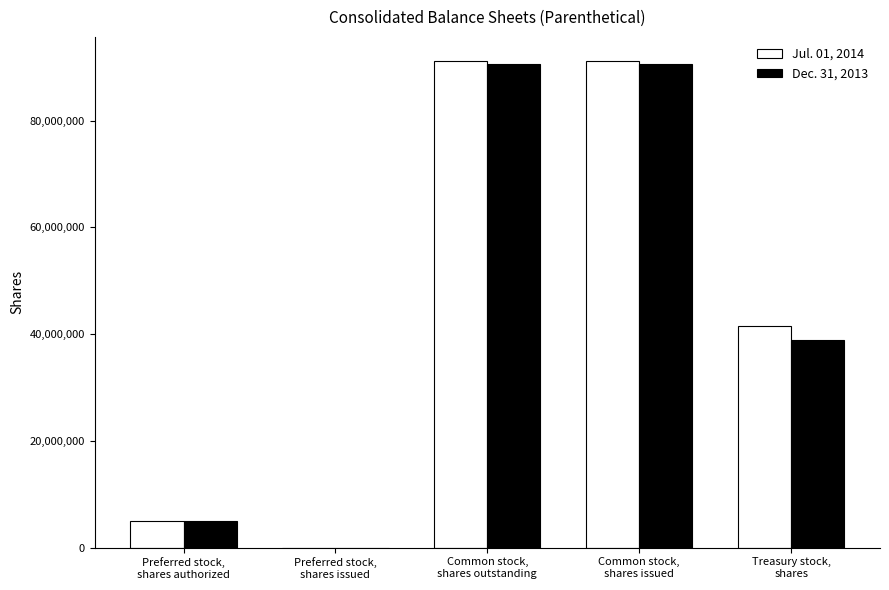

What is the average value of the Dec. 31, 2013 series?

45026120